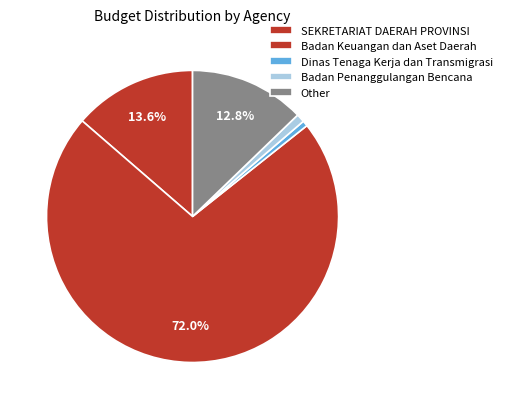

The Badan Penanggulangan Bencana slice represents 8% of the pie. True or false?

False